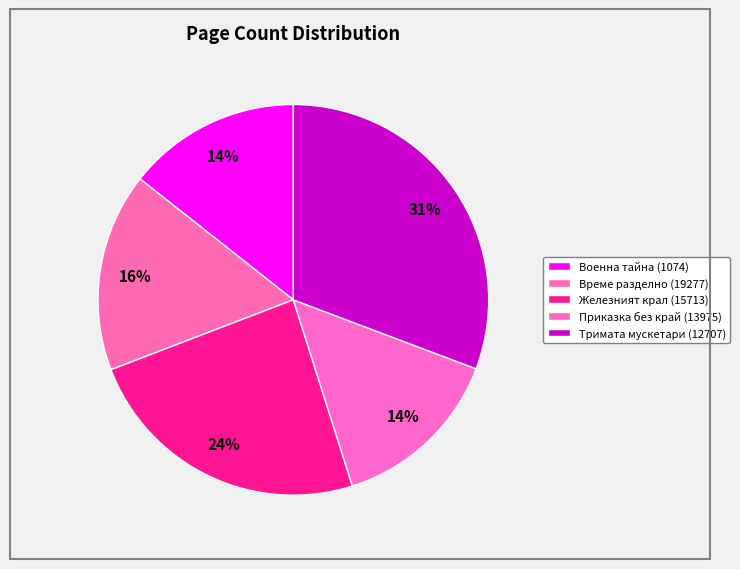

To the nearest percent, what is the difference between the Военна тайна (1074) and Тримата мускетари (12707) slice percentages?

16%